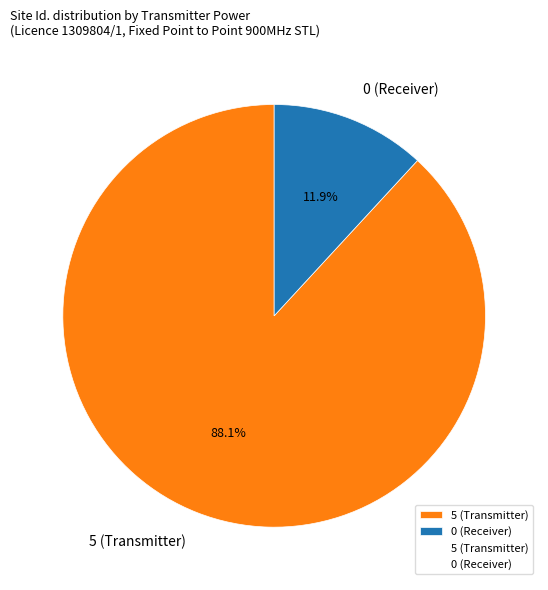

What percentage is NOT represented by 5 (Transmitter)?

11.9%